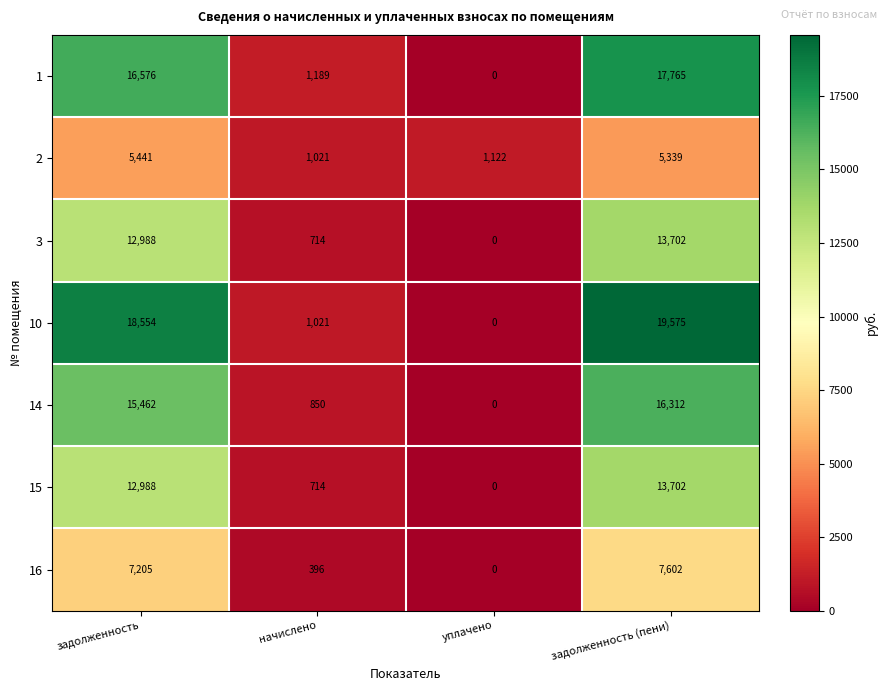

Which series has the largest range (max minus min)?

10